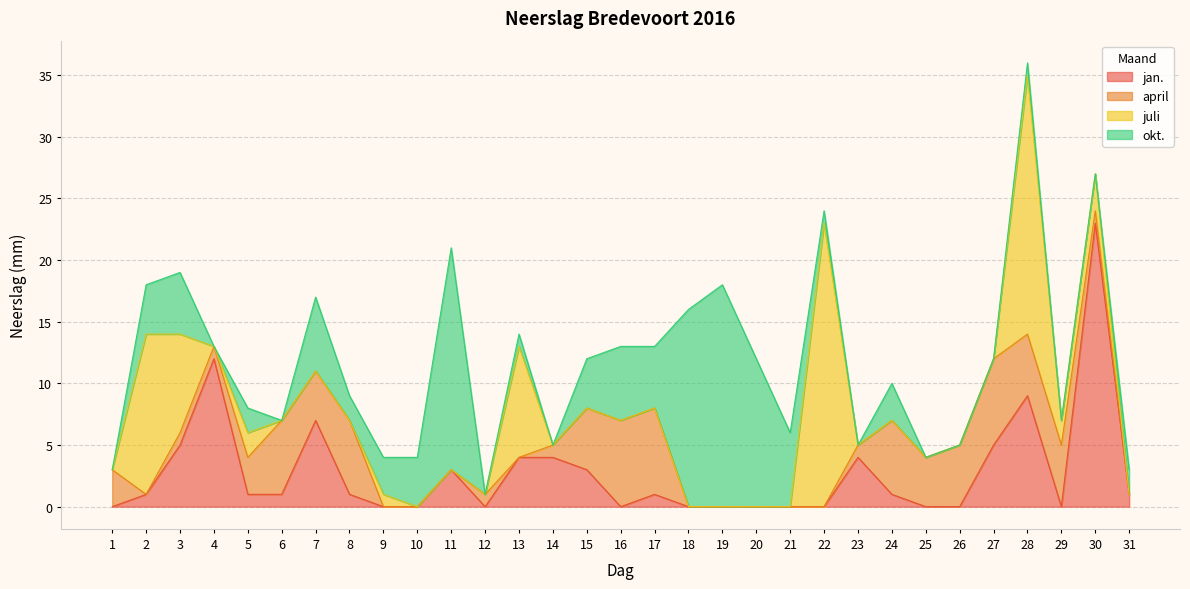

Is it true that jan. equals 1 at 17?

True